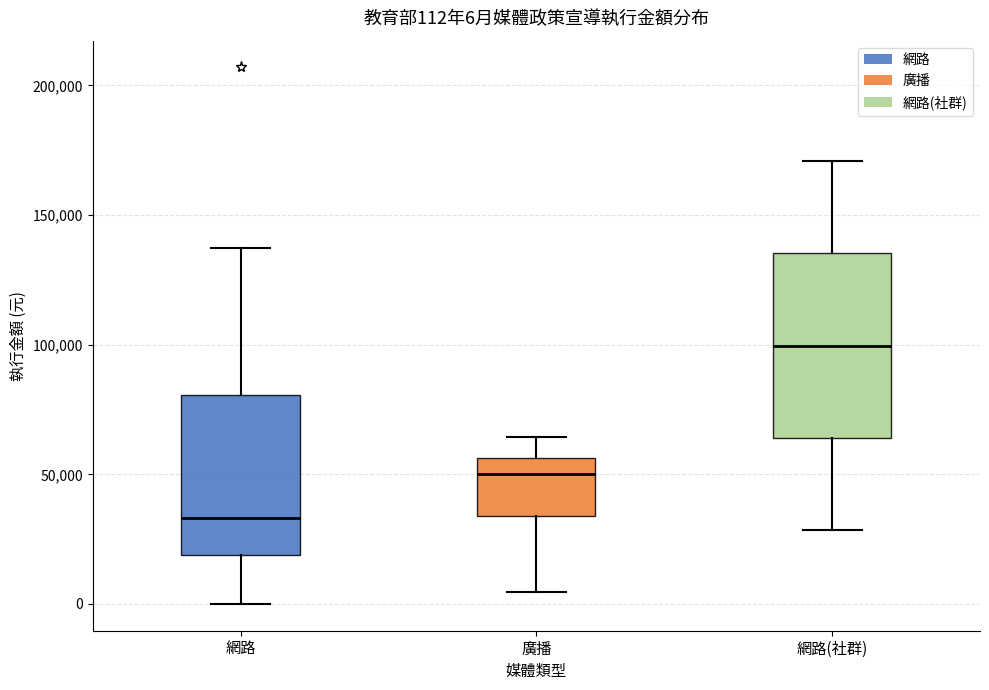

Which box has the lowest median line?

網路